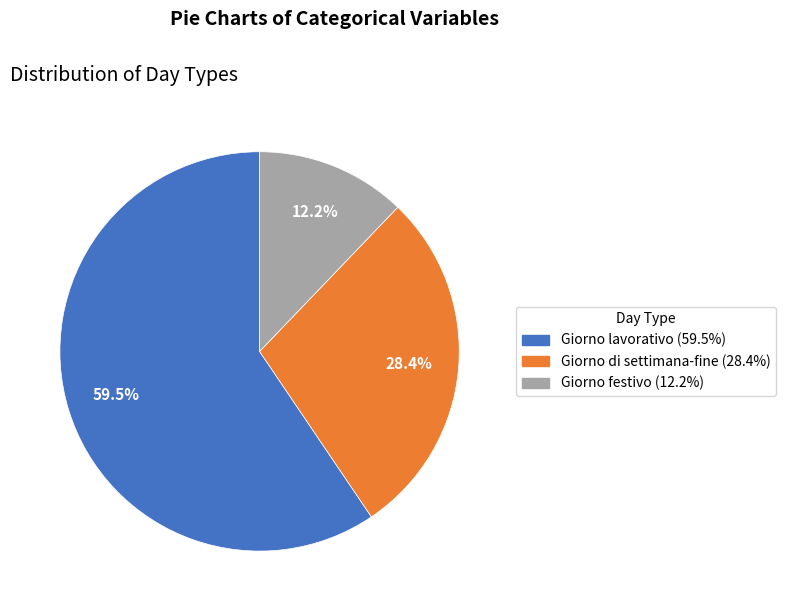

What percentage do Giorno festivo (12.2%) and Giorno lavorativo (59.5%) together represent?

71.6%